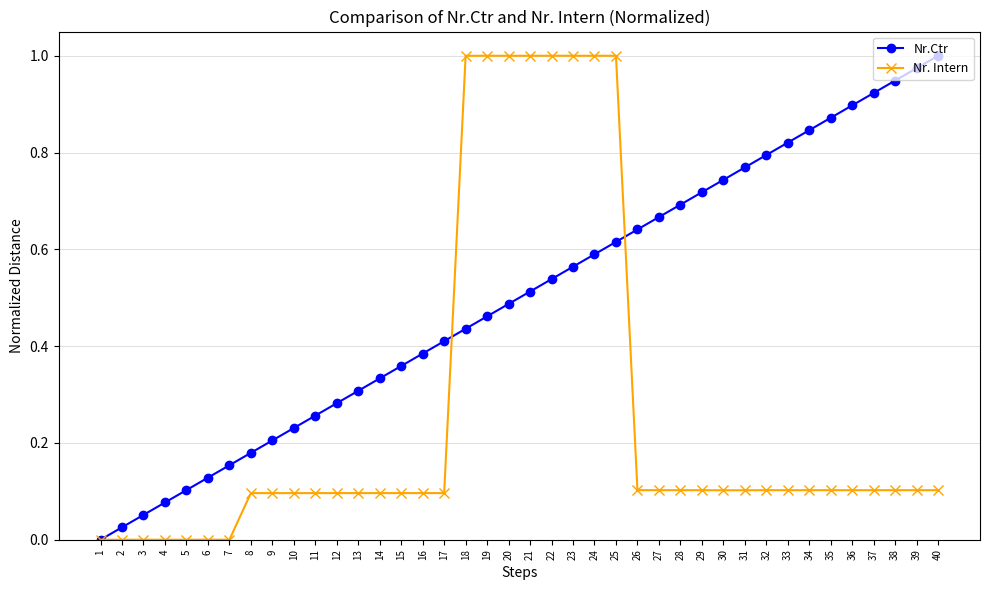

The Nr.Ctr series shows 0.1 at 8. True or false?

False